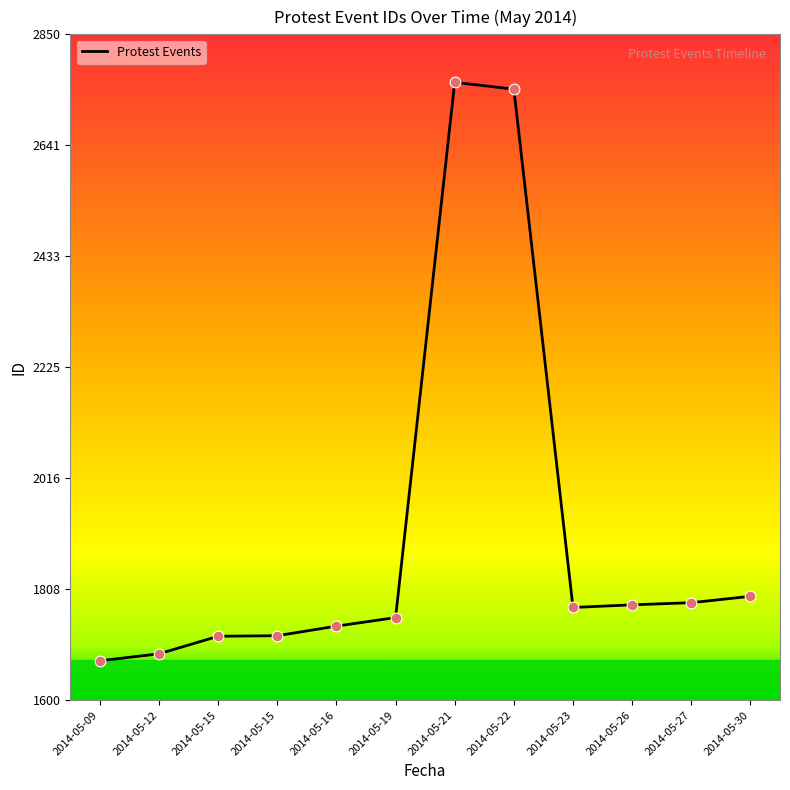

What is the change in value from 2014-05-22 to 2014-05-26?

-968